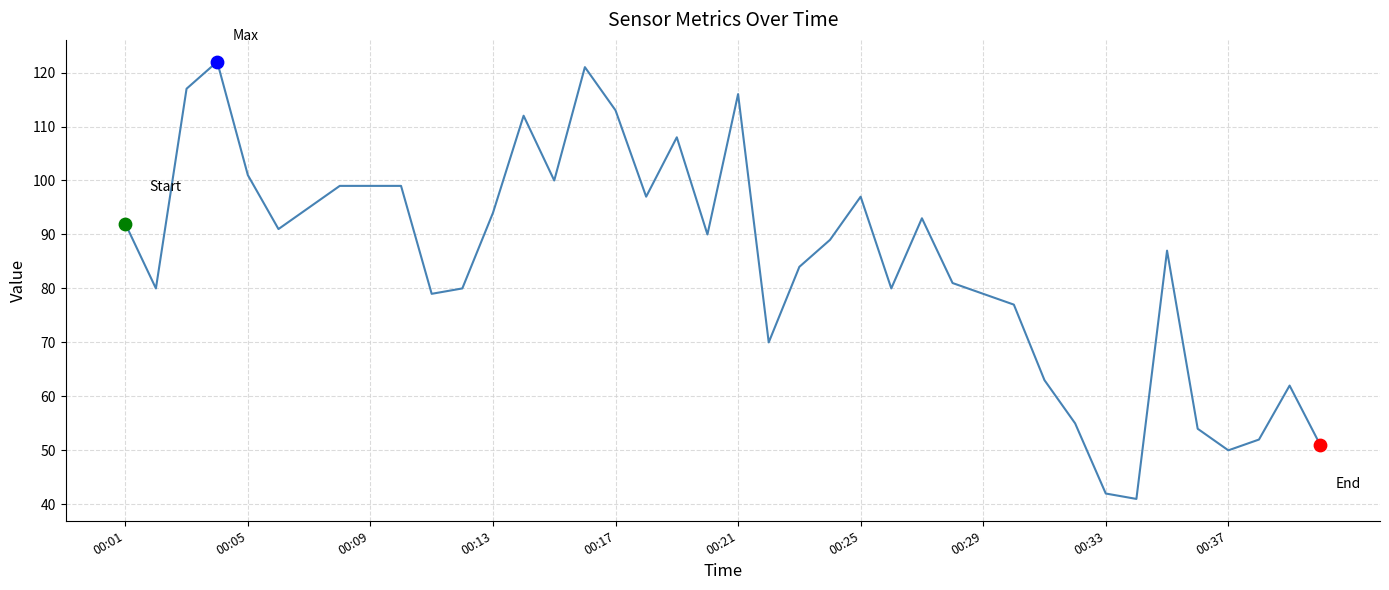

What is the maximum value shown in the chart?

122